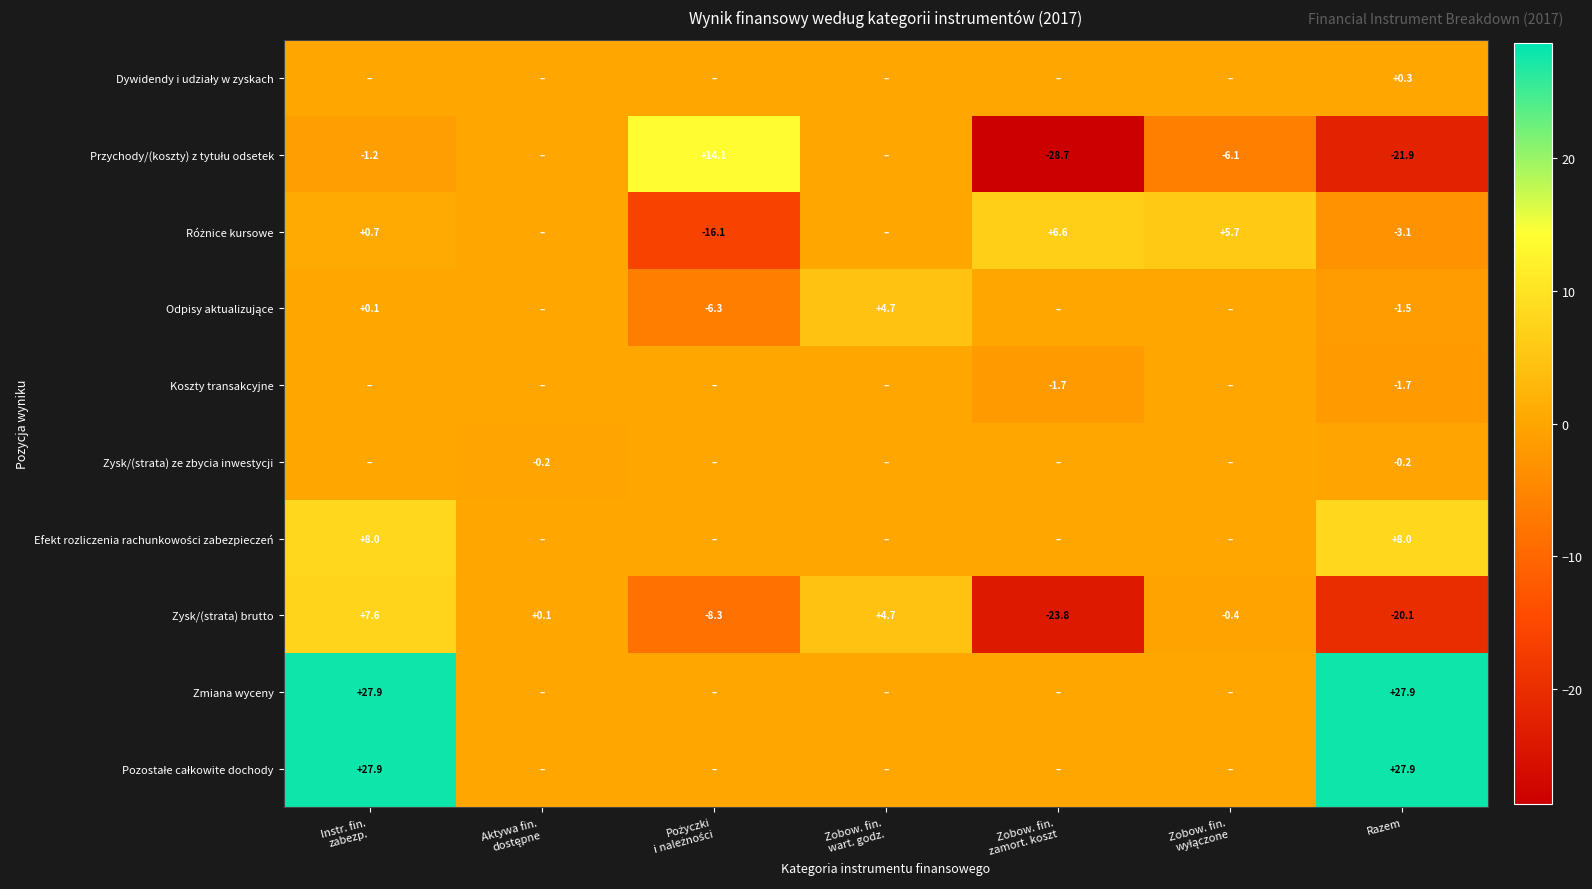

Between Zobow. fin.
wyłączone and Aktywa fin.
dostępne, which is larger?

Zobow. fin.
wyłączone